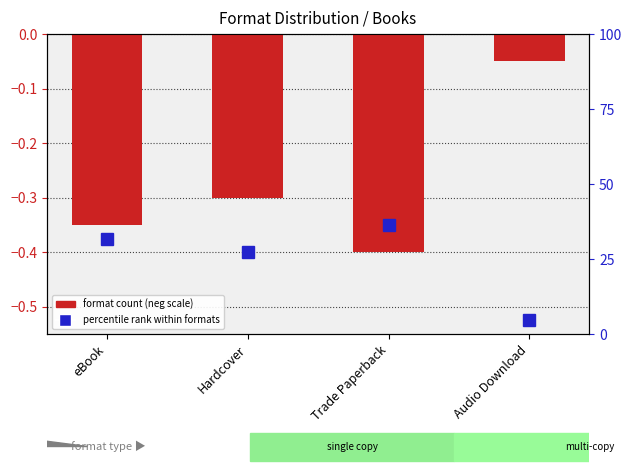

What is the value of the format count (neg scale) bar at the 3rd from the left?

-0.4